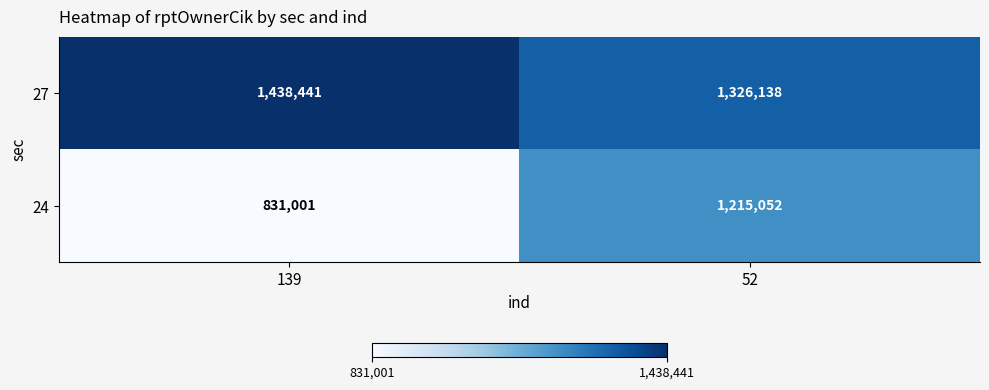

Which series changed the most between 139 and 52?

24